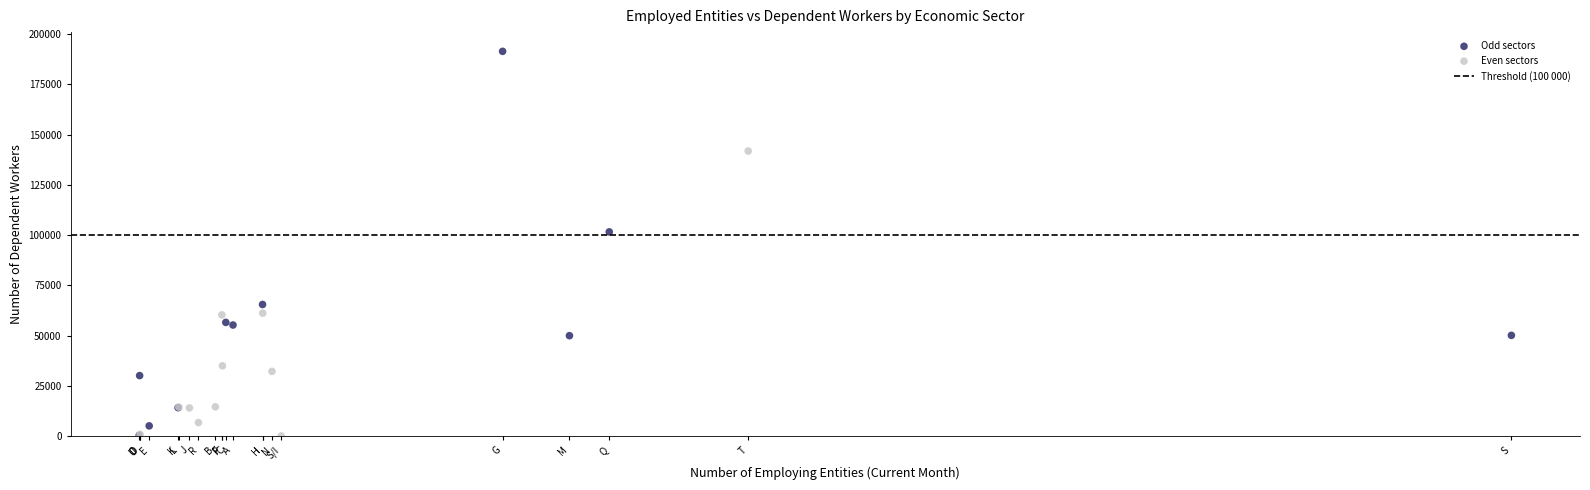

Which series has the largest Y range (max minus min)?

Odd sectors